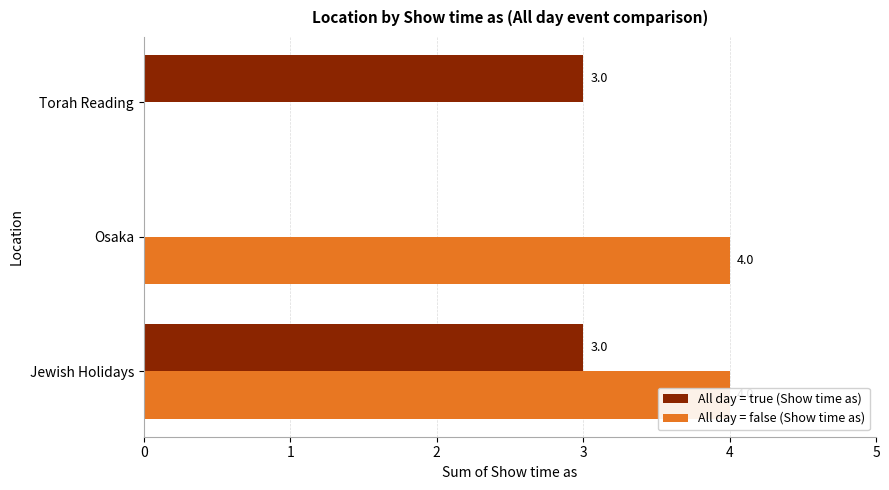

Reading left to right, extract all data points from this chart.

All day = true (Show time as): 3	0	3
All day = false (Show time as): 4	4	0